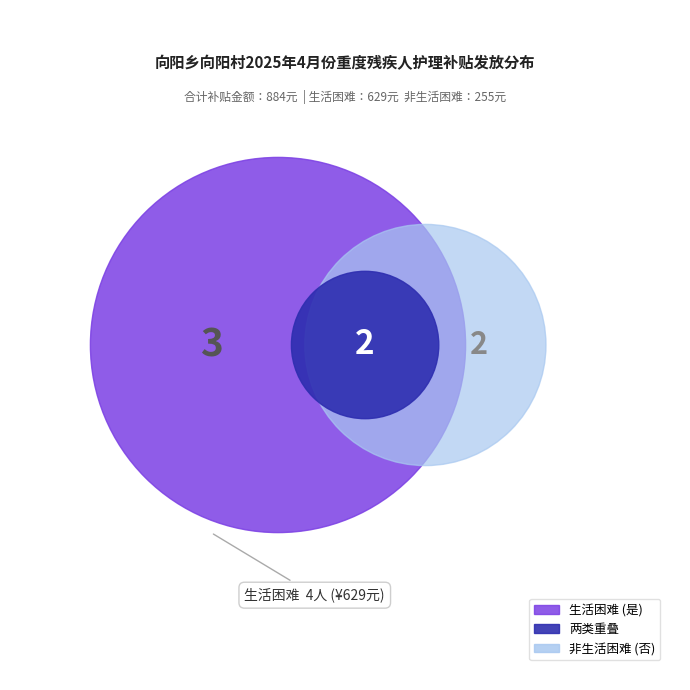

To the nearest percent, what is the difference between the largest and smallest slice percentages?

7%